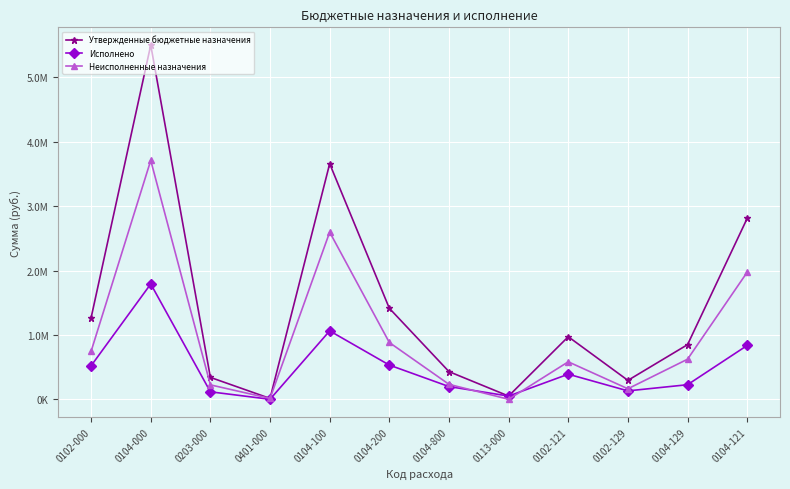

Does the chart have visible grid lines?

Yes